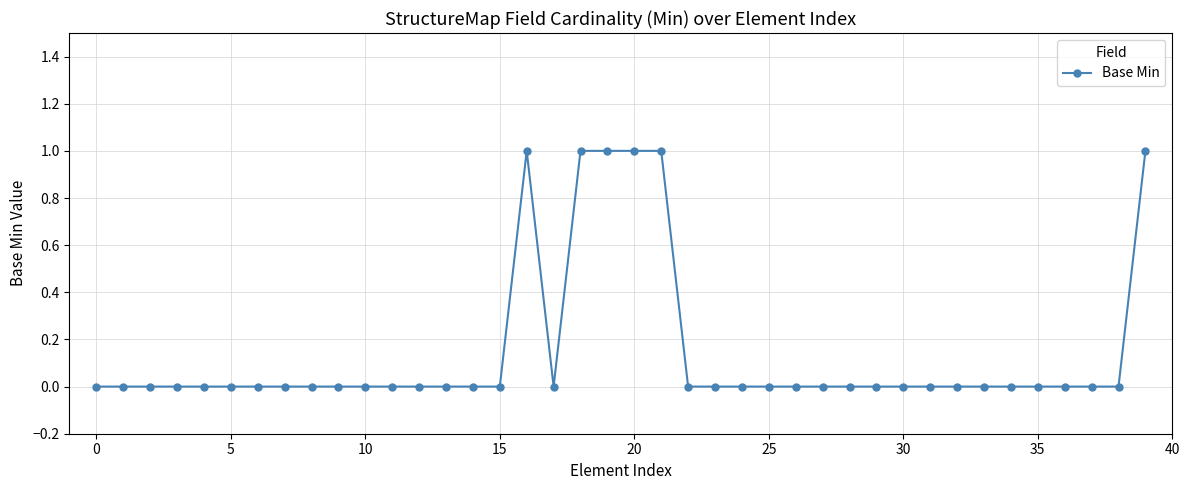

True or false: there are more than 0 points higher than both neighbors.

True